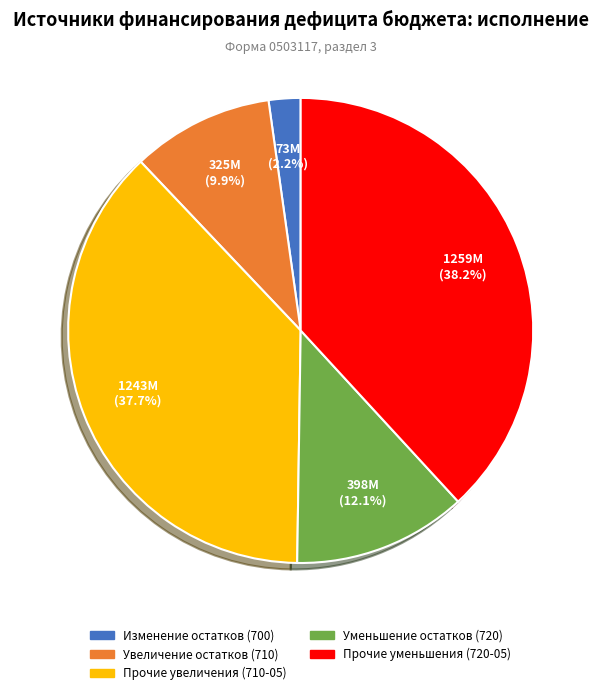

Is there any slice that represents more than half of the pie?

No